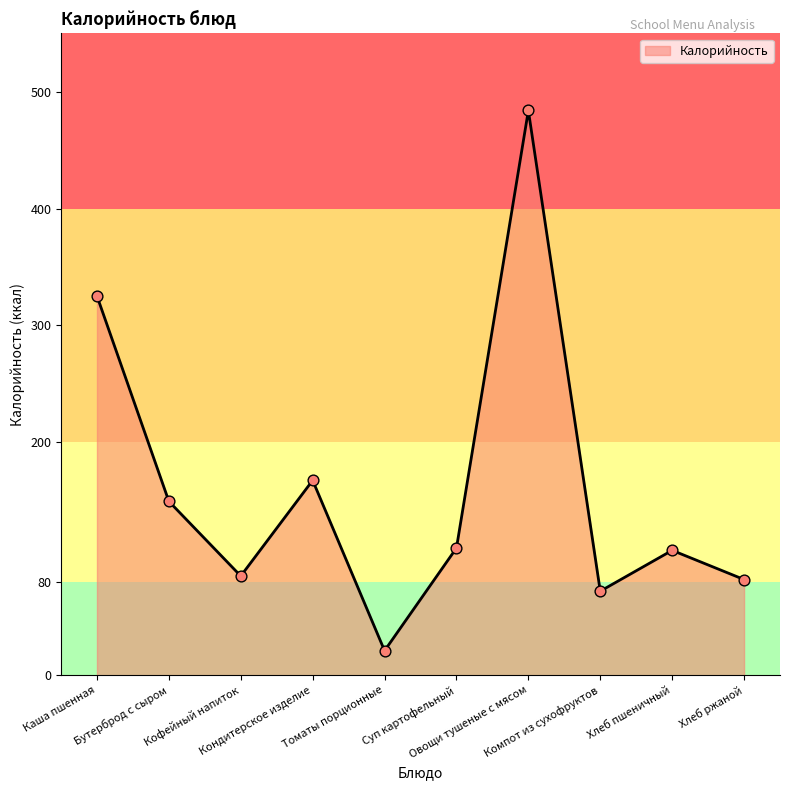

What is the change in value from Овощи тушеные с мясом to Хлеб ржаной?

-402